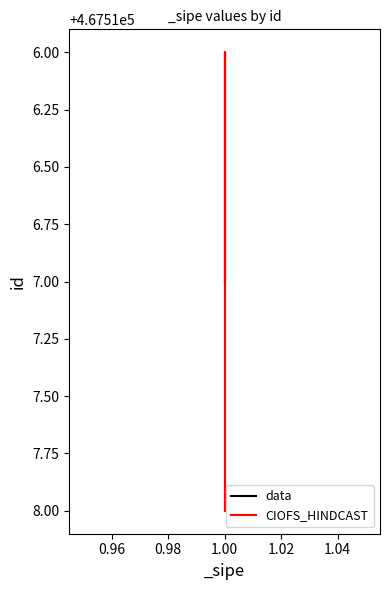

What is the minimum value for data?

467516